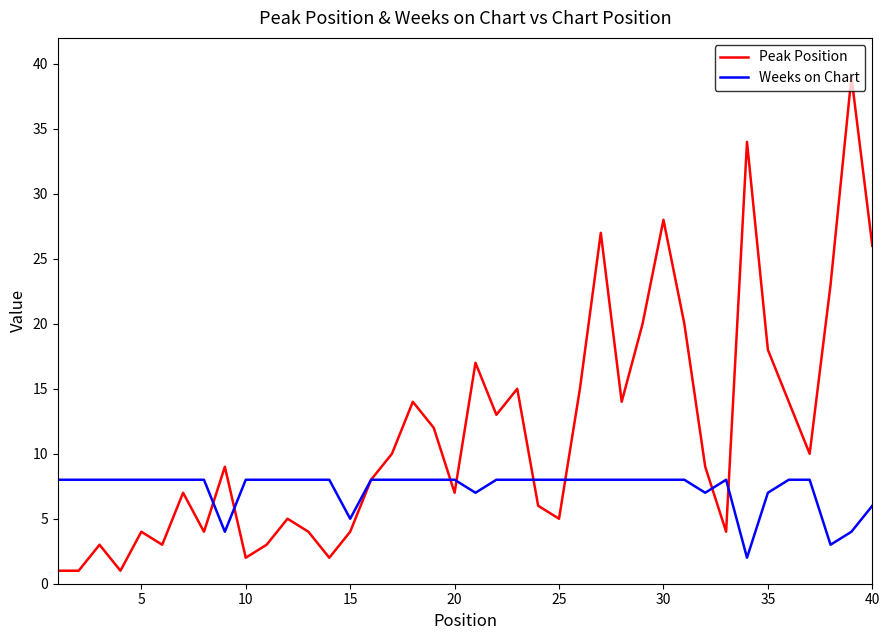

Rank the series by their maximum value, from lowest to highest.

Weeks on Chart, Peak Position